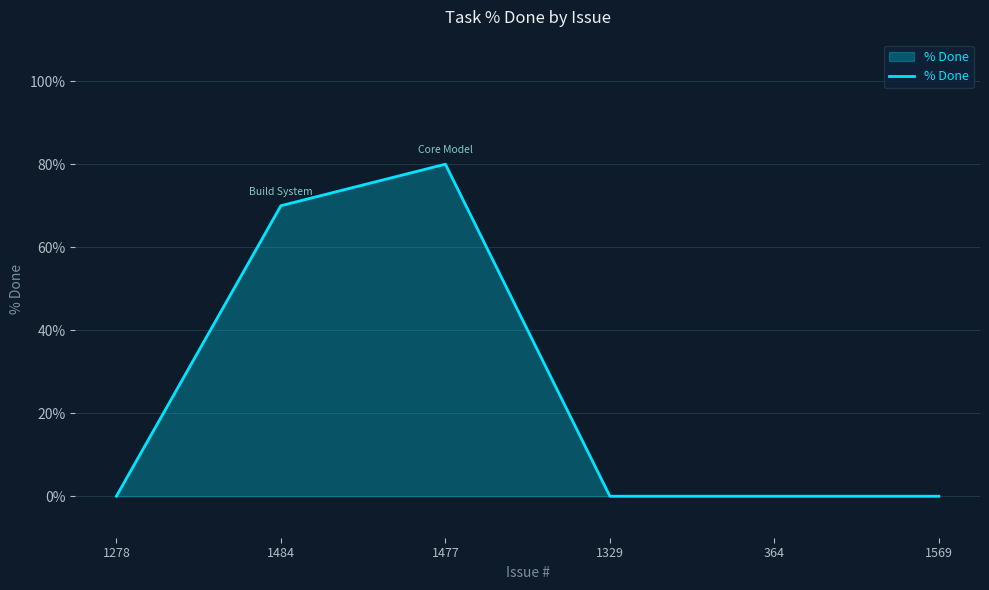

What is the ratio of the value at 1484 to the value at 1477?

0.9